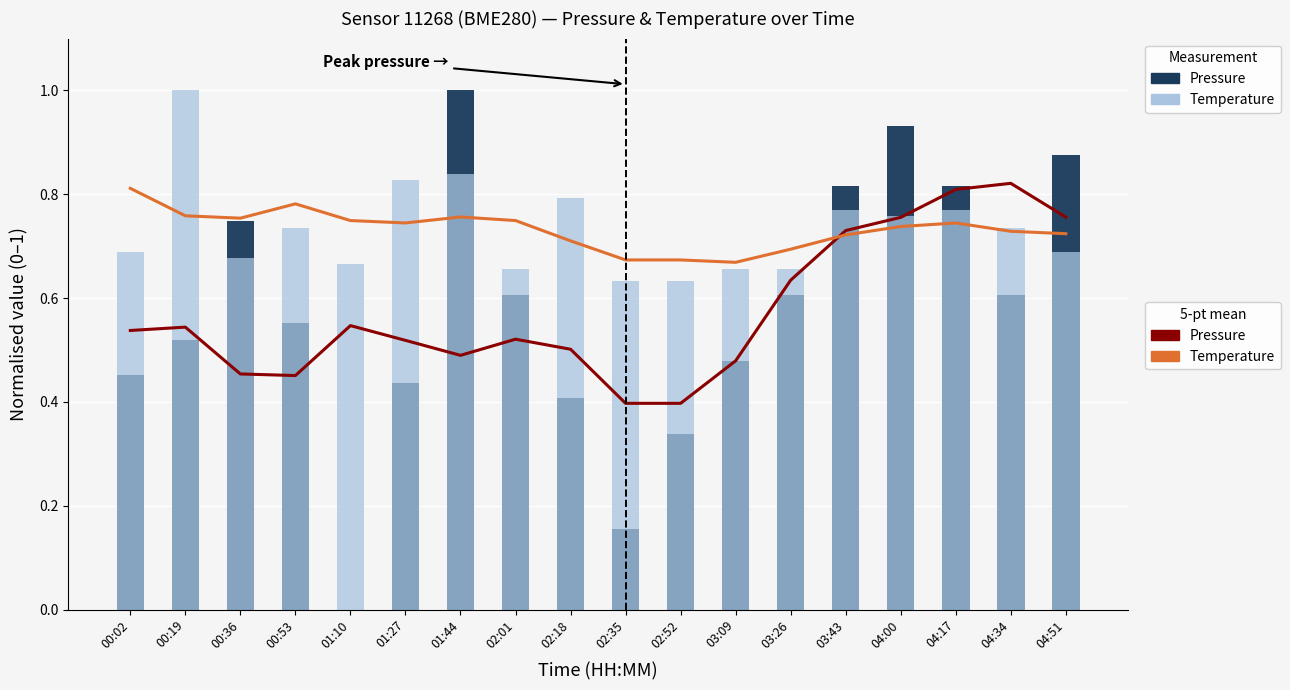

Rank the categories by pressure (5-pt mean) value from lowest to highest.

02:35, 02:52, 00:53, 00:36, 03:09, 01:44, 02:18, 01:27, 02:01, 00:02, 00:19, 01:10, 03:26, 03:43, 04:00, 04:51, 04:17, 04:34